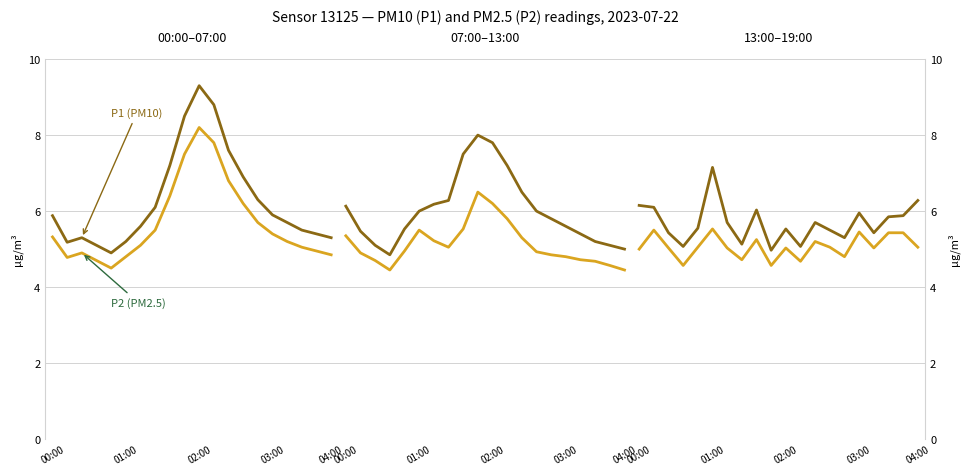

True or false: P2 (PM2.5) and P1 (PM10) cross at least once.

False